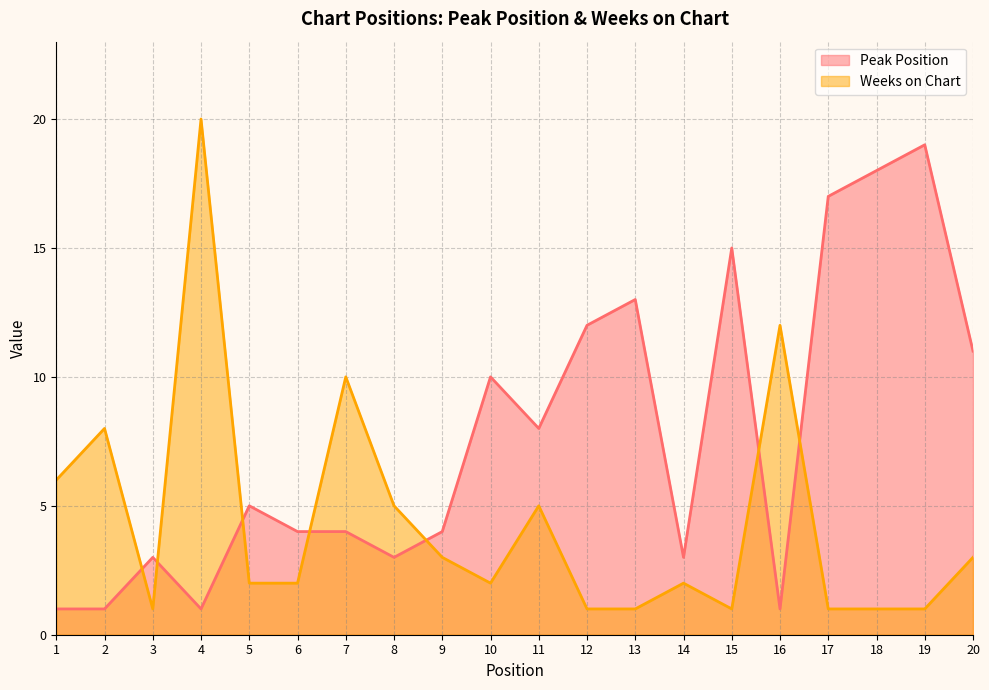

Is the value of Weeks on Chart at 20 greater than the value of Peak Position at 20?

No